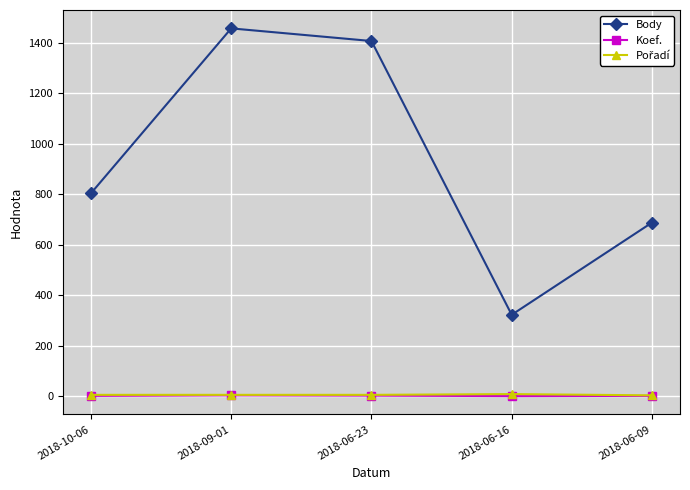

True or false: Body and Koef. intersect in this chart.

False